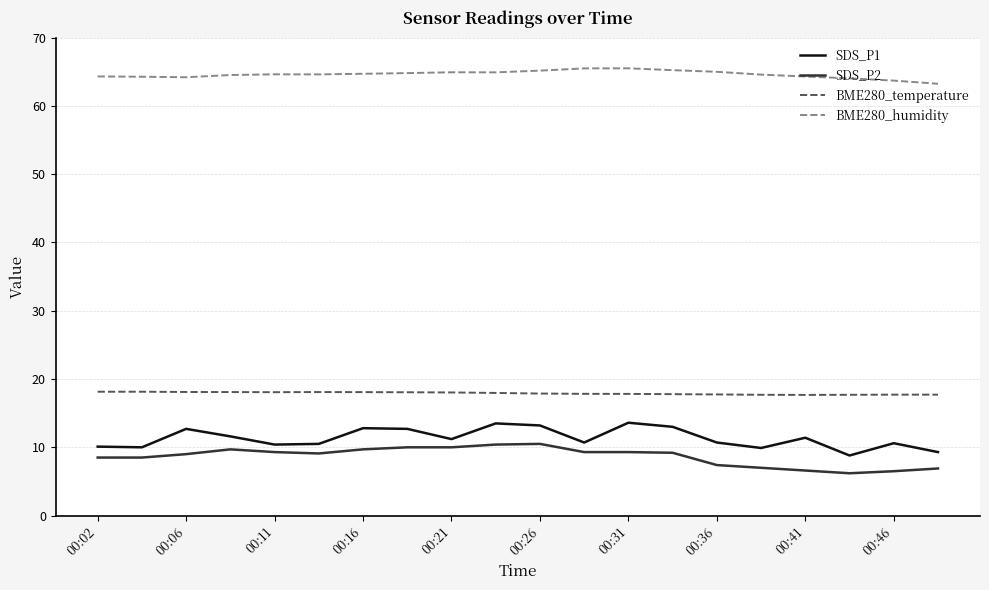

What are all the series names shown in the legend?

SDS_P1, SDS_P2, BME280_temperature, BME280_humidity